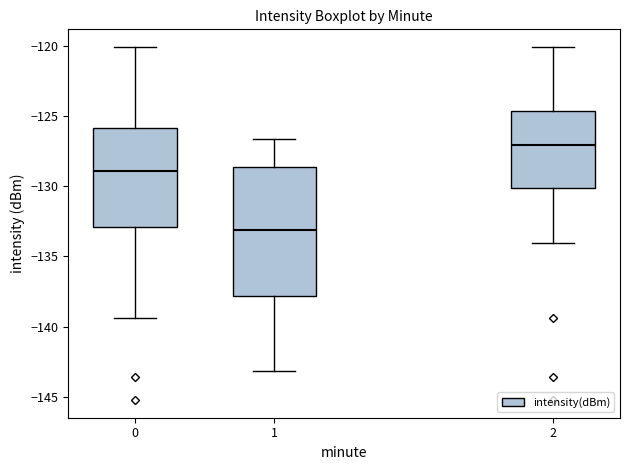

Where does the median line of the box at x = 0 sit on the y-axis? The values are not printed on the chart, so give them approximately, as read against the axis.

-129.0